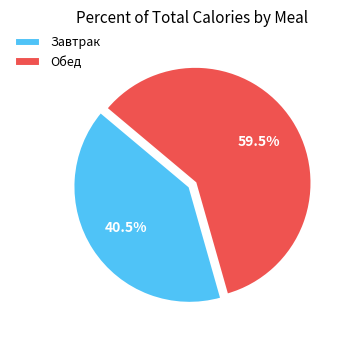

What is the smallest slice in the pie chart?

Завтрак